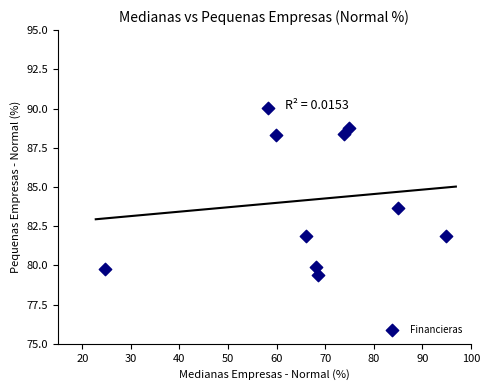

What is the range of Y values (max minus min)?

10.6